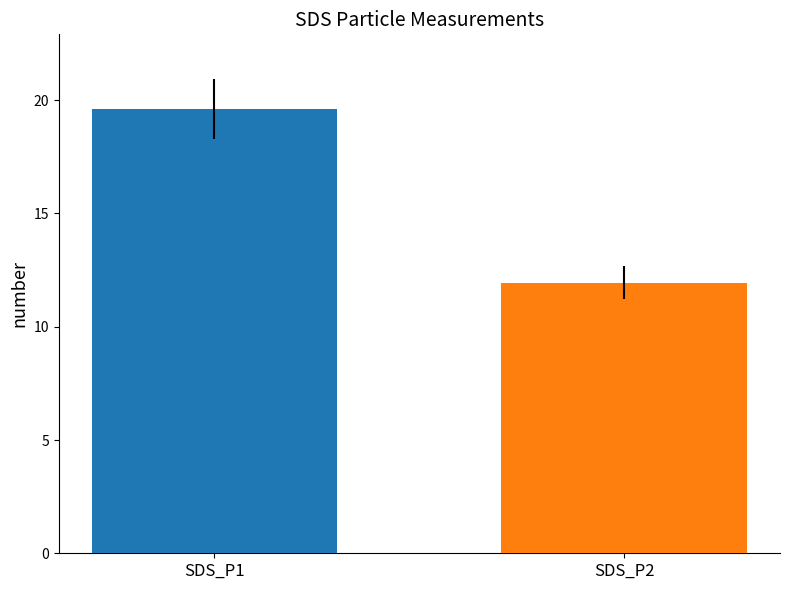

What is the maximum value shown in the chart?

19.6